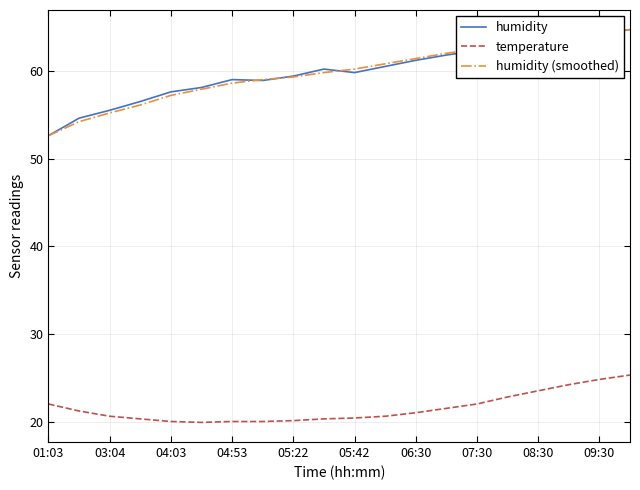

What is the greatest value displayed?

64.7